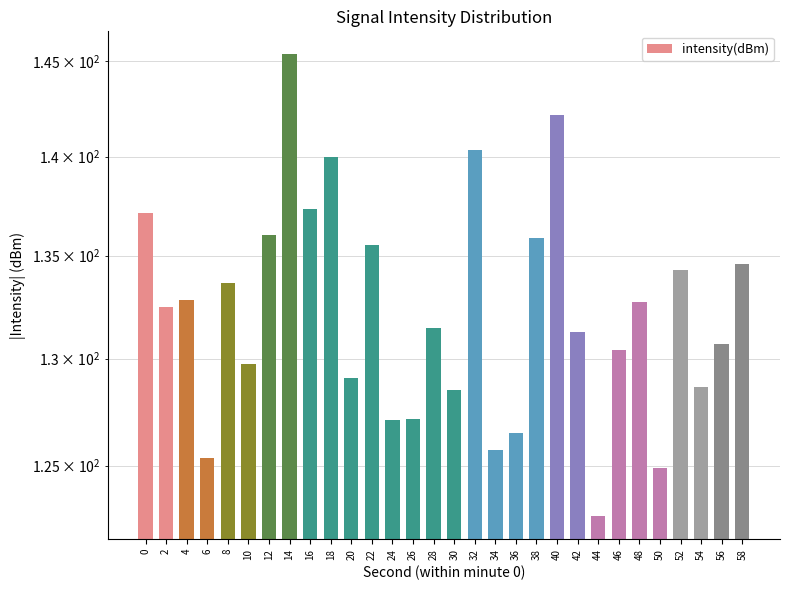

Reading left to right, what are all the values shown in this chart?

0=137.1	2=132.5	4=132.8	6=125.3	8=133.6	10=129.8	12=136.0	14=145.3	16=137.3	18=140.0	20=129.1	22=135.5	24=127.1	26=127.1	28=131.5	30=128.5	32=140.3	34=125.7	36=126.5	38=135.9	40=142.1	42=131.3	44=122.7	46=130.4	48=132.7	50=124.9	52=134.3	54=128.6	56=130.7	58=134.6